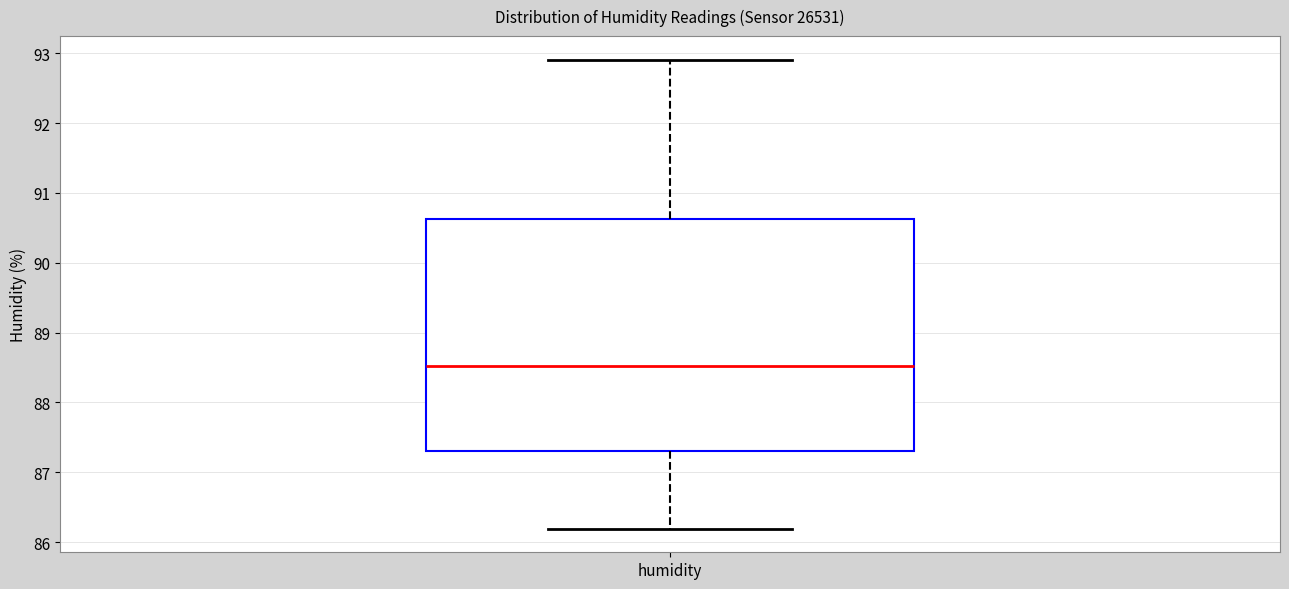

Read this box plot against the y-axis: the position of the median line, the range covered by the box, and the ends of both whiskers. The values are not printed on the chart, so give them approximately, as read against the axis.

median 88.5, box 87.3 to 90.6, whiskers 86.2 to 92.9